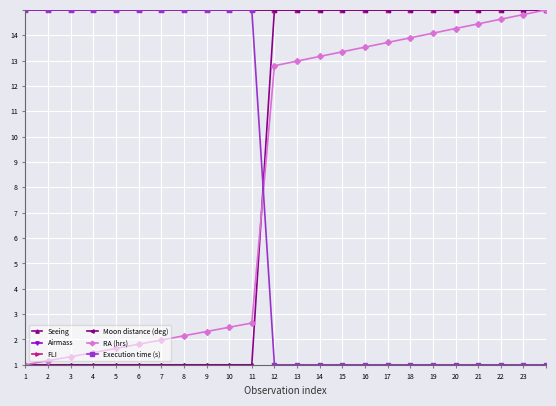

Is this an area chart (filled region under the line)?

No